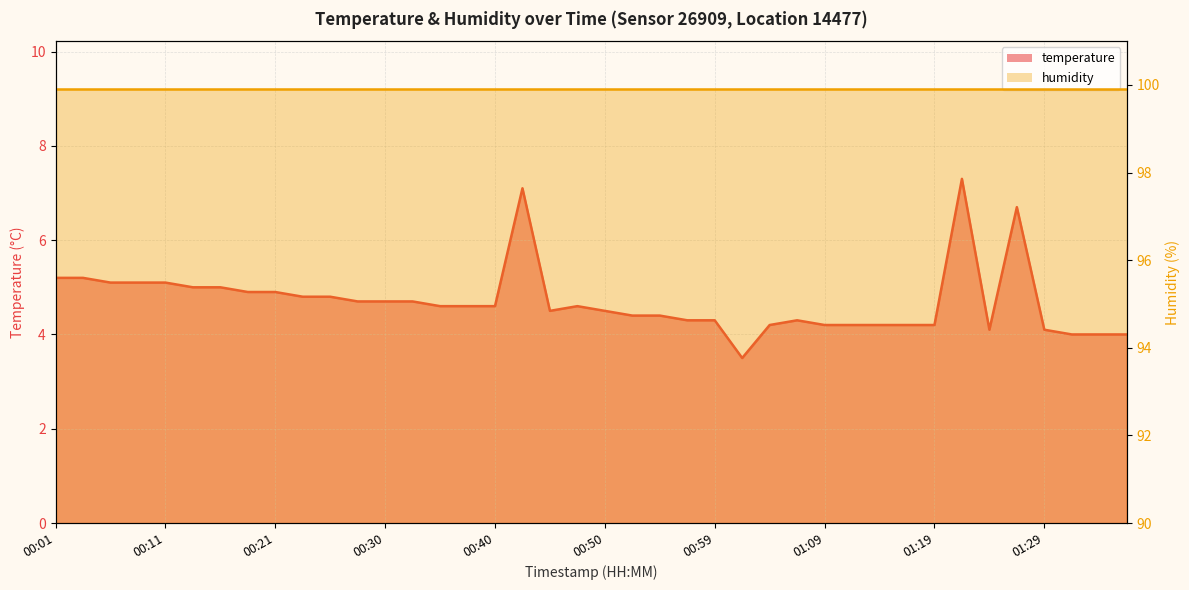

At which category does the data reach its first local valley?

00:45